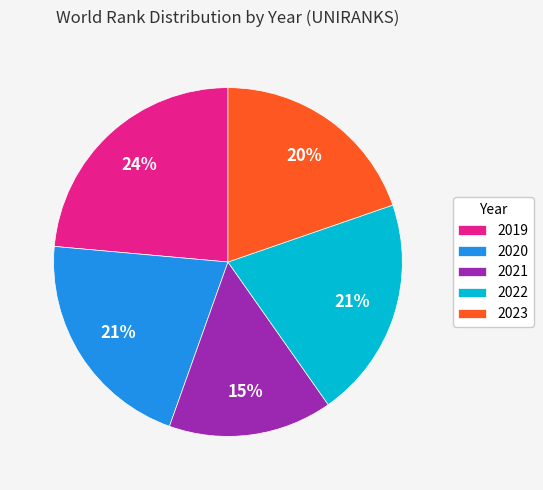

Is it true that 2022 is 21% of the pie?

True